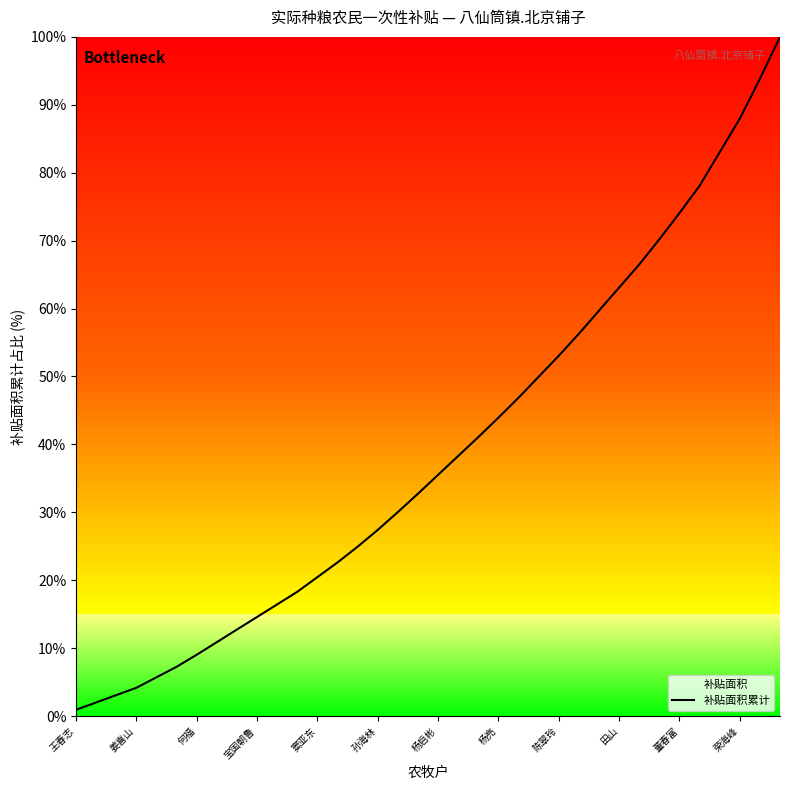

What is the approximate value at 杨亮?

43.9